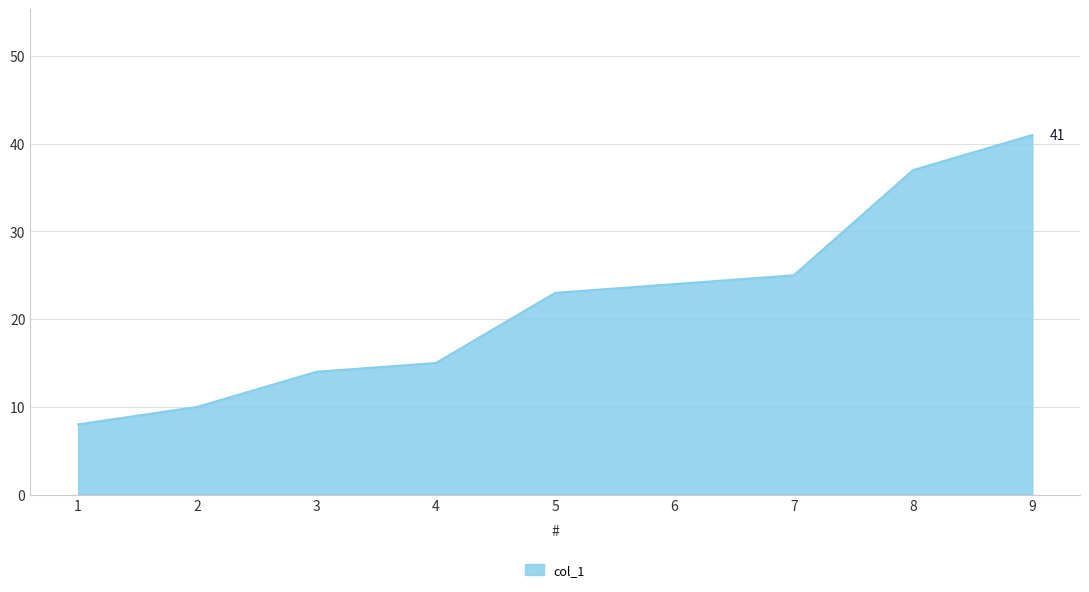

What is the ratio of the value at 4 to the value at 3?

1.1